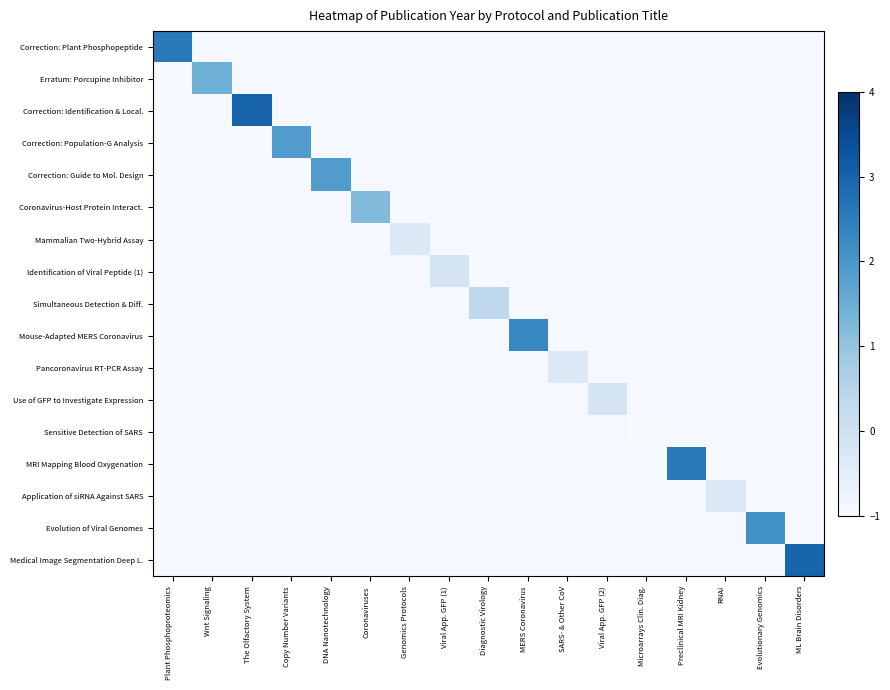

Between The Olfactory System and Wnt Signaling, which is larger?

Wnt Signaling